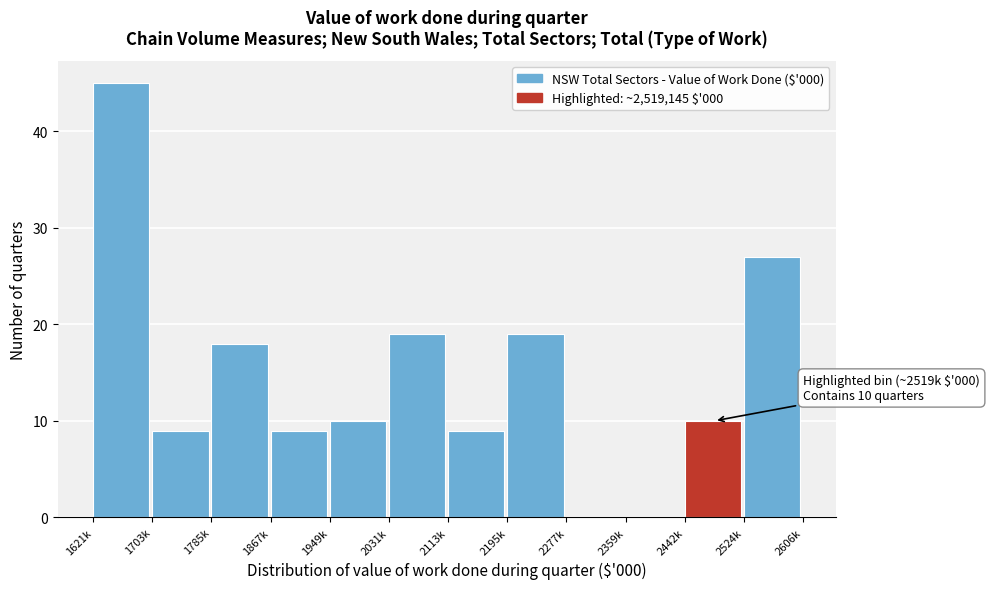

Reading left to right, what are all the values shown in this chart?

1621k=45	1703k=9	1785k=18	1867k=9	1949k=10	2031k=19	2113k=9	2195k=19	2277k=0	2359k=0	2442k=10	2524k=27